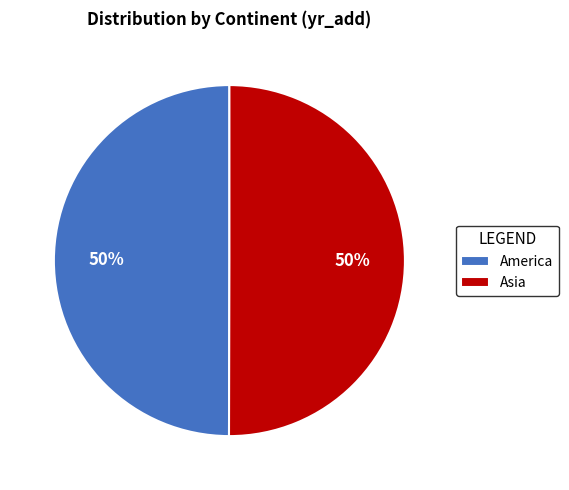

Is it true that Asia is 57% of the pie?

False